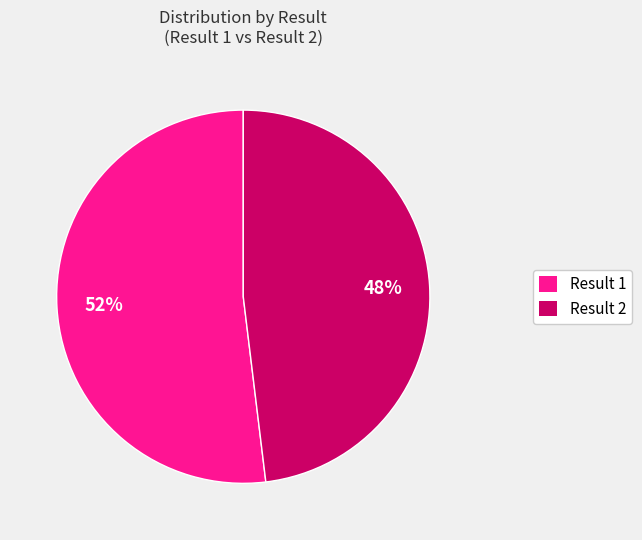

Does any single category account for the majority?

Yes